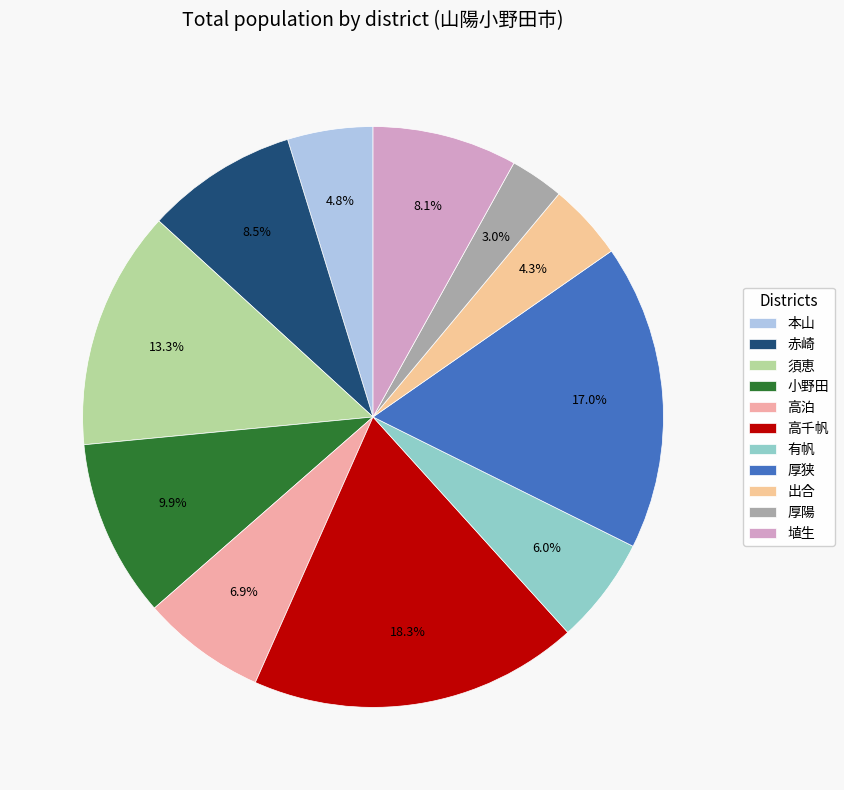

Which slice is the smallest?

厚陽